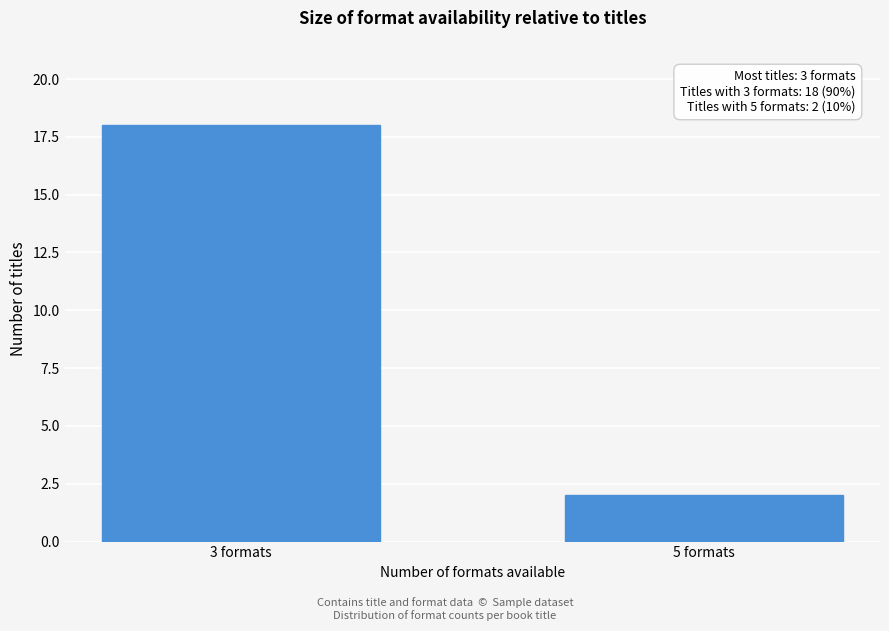

Reading left to right, transcribe all the data shown in this chart.

18	2